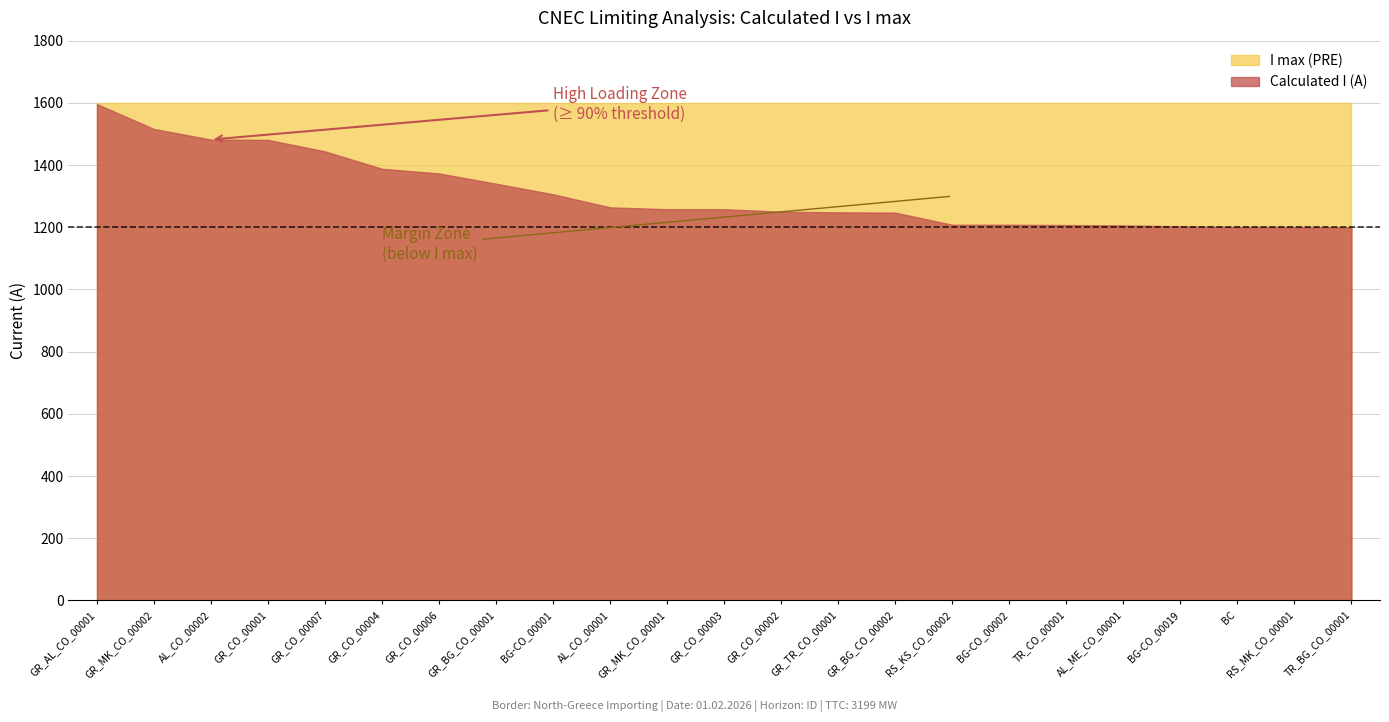

What is the smallest value displayed?

1200